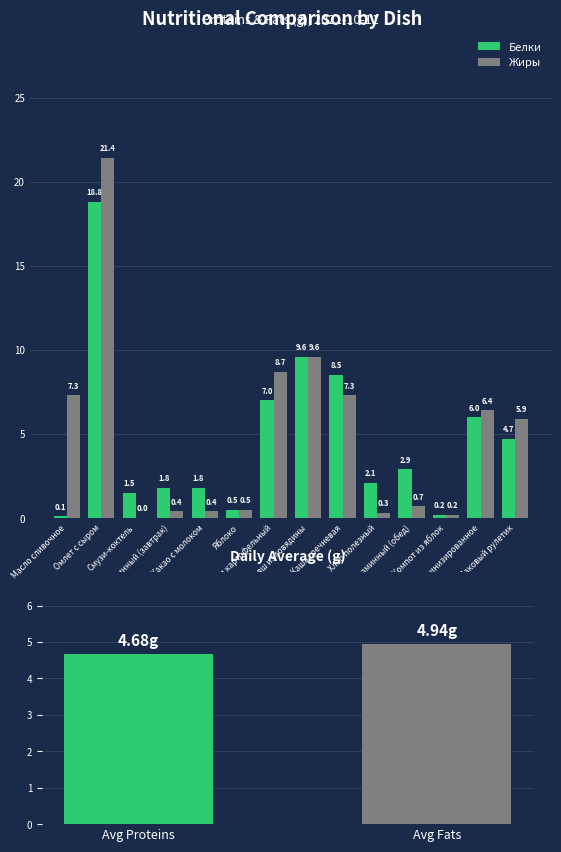

What is the label of the 11th bar from the left?

Батон витаминный (обед)